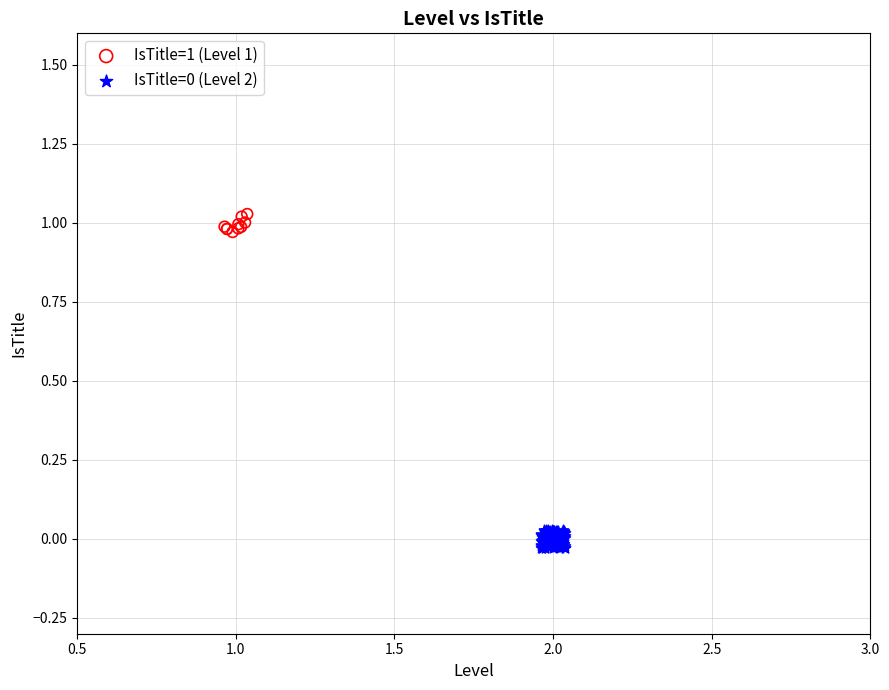

Which series contains the highest Y value?

IsTitle=1 (Level 1)